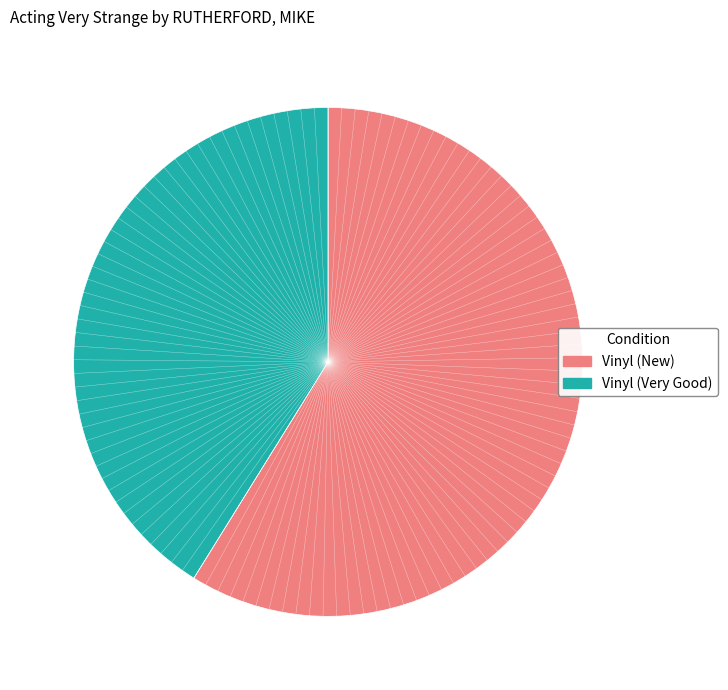

What is the ratio of the value at Vinyl (New) to the value at Vinyl (Very Good)?

1.4